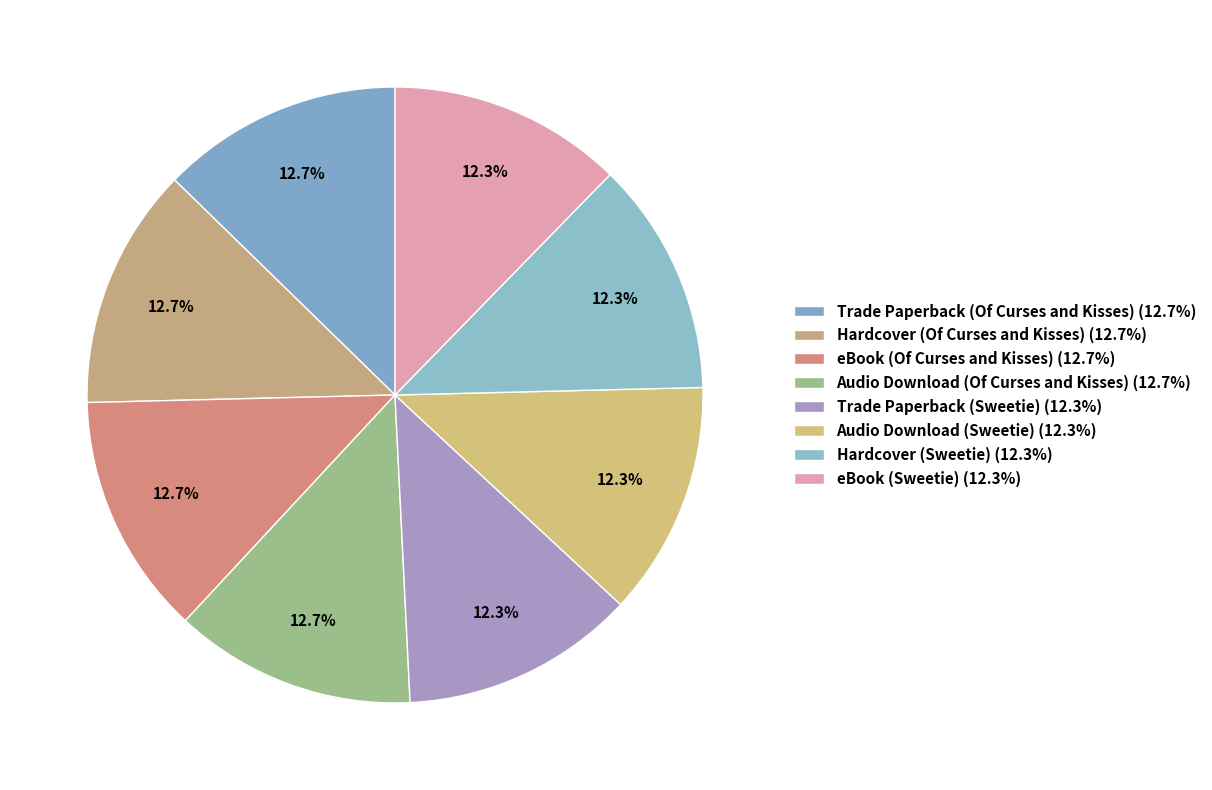

Count the number of slices in the pie.

8